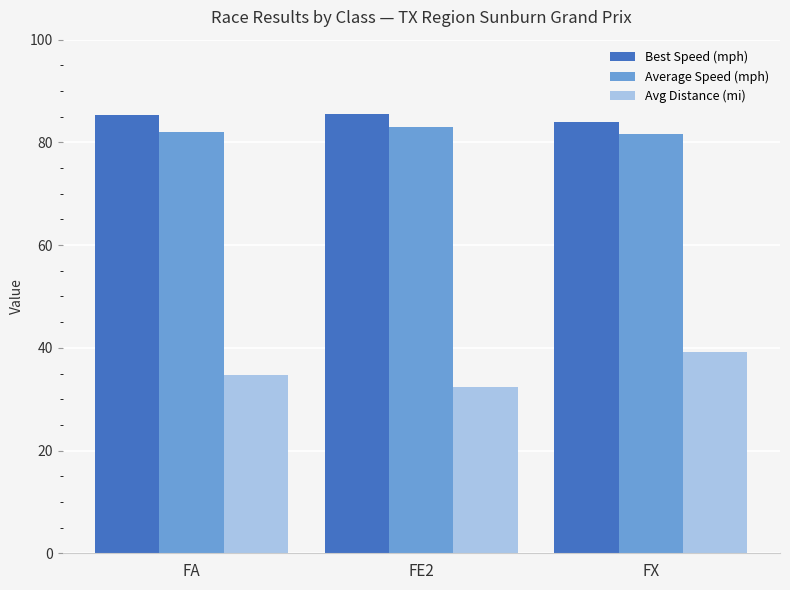

What position from the right is FX?

1